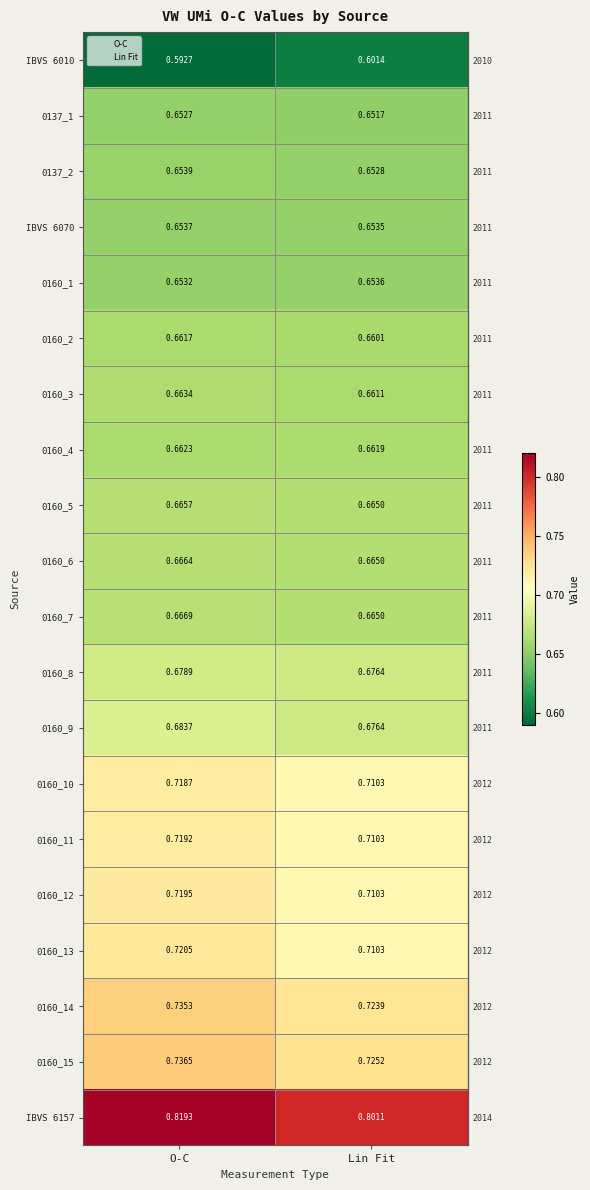

At which label does 0160_9 reach its peak?

O-C